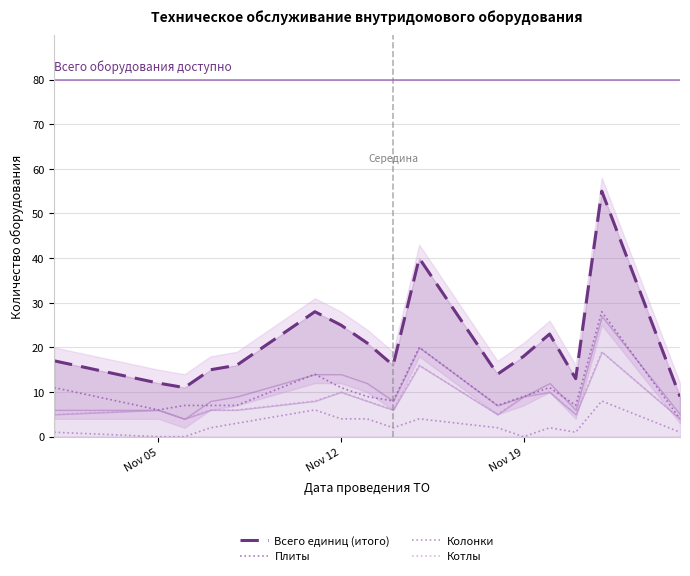

How many categories are shown in the chart?

16